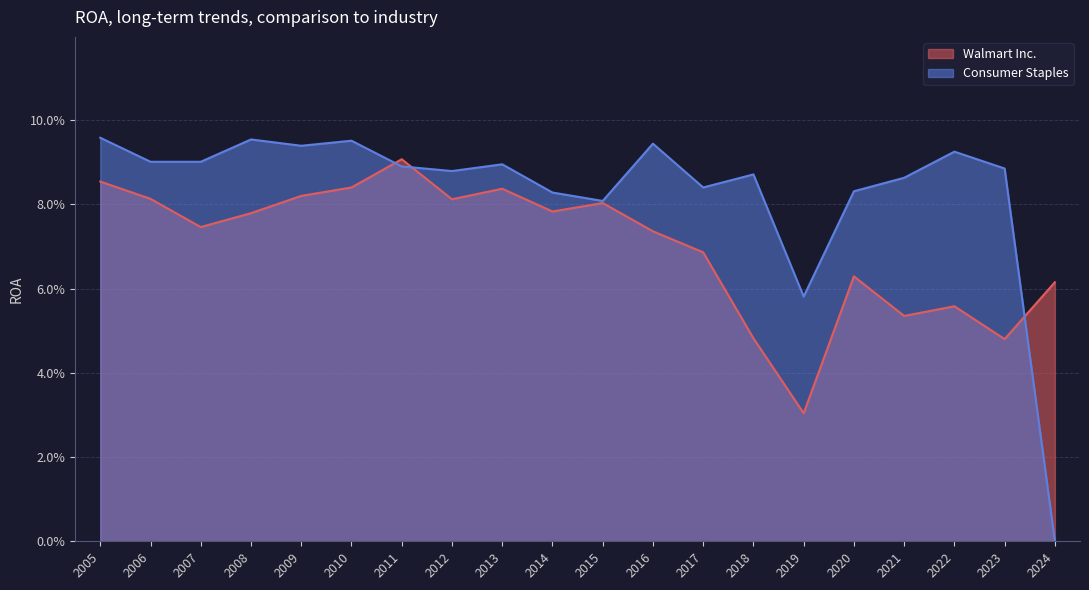

True or false: Consumer Staples has a value of 0.1 at 2020.

False